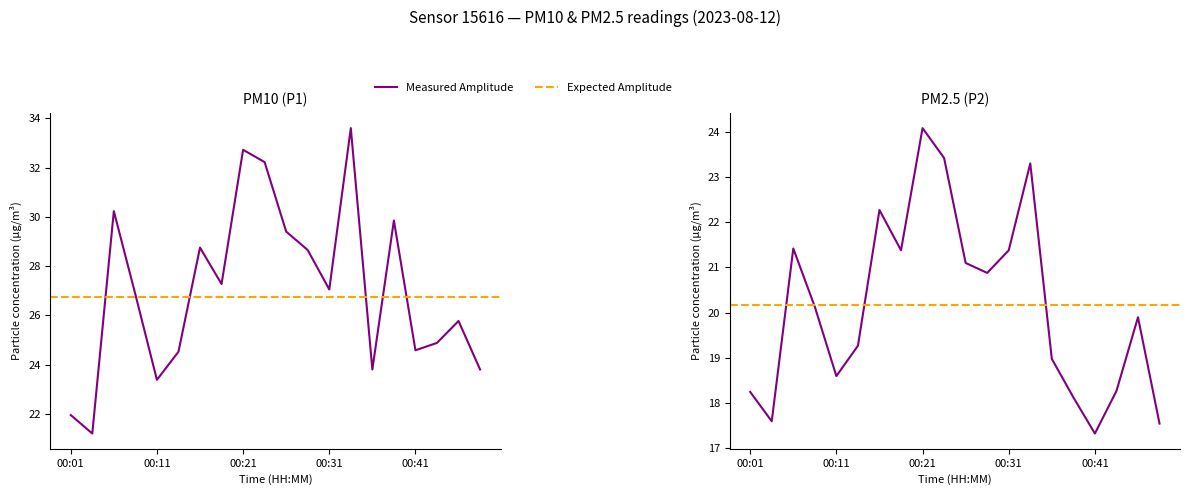

What is the minimum value for P2 (PM2.5)?

17.3